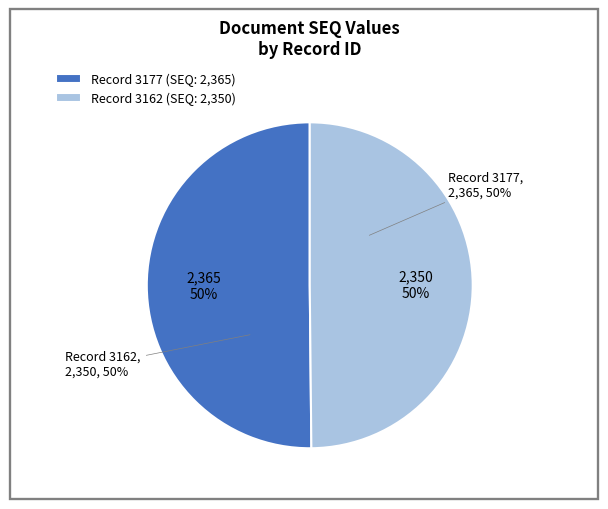

What is the change in value from 3177 to 3162?

-15